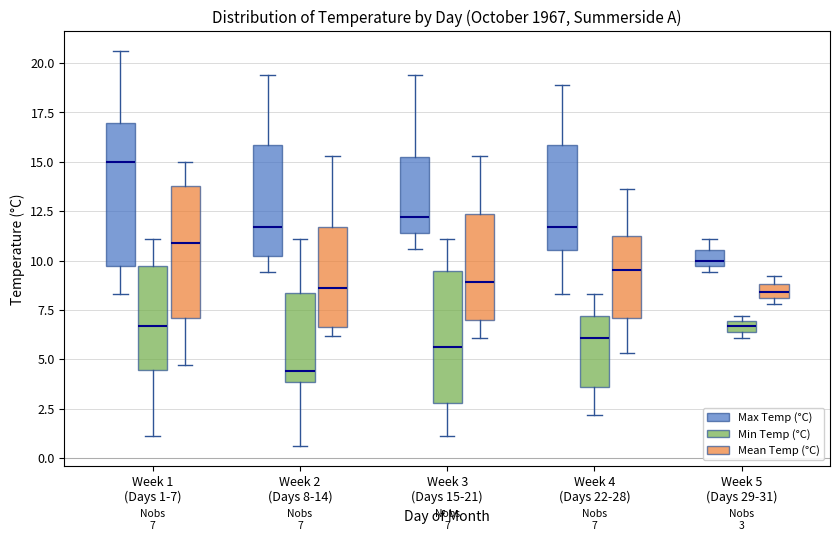

Comparing the boxes themselves (not the whiskers), which one is the tallest?

Week 1 (Days 1-7) (Max Temp (°C))